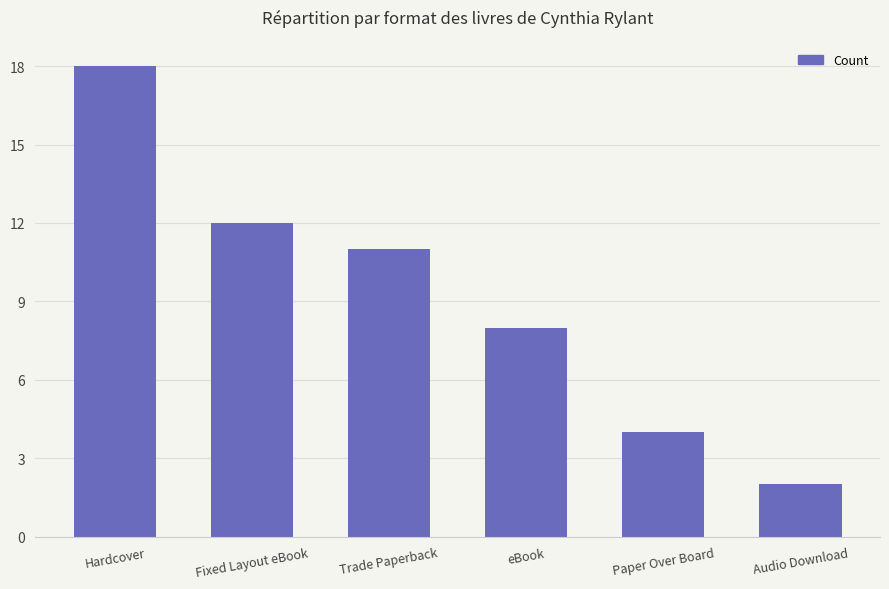

Is it true that the value at Paper Over Board is 3?

False